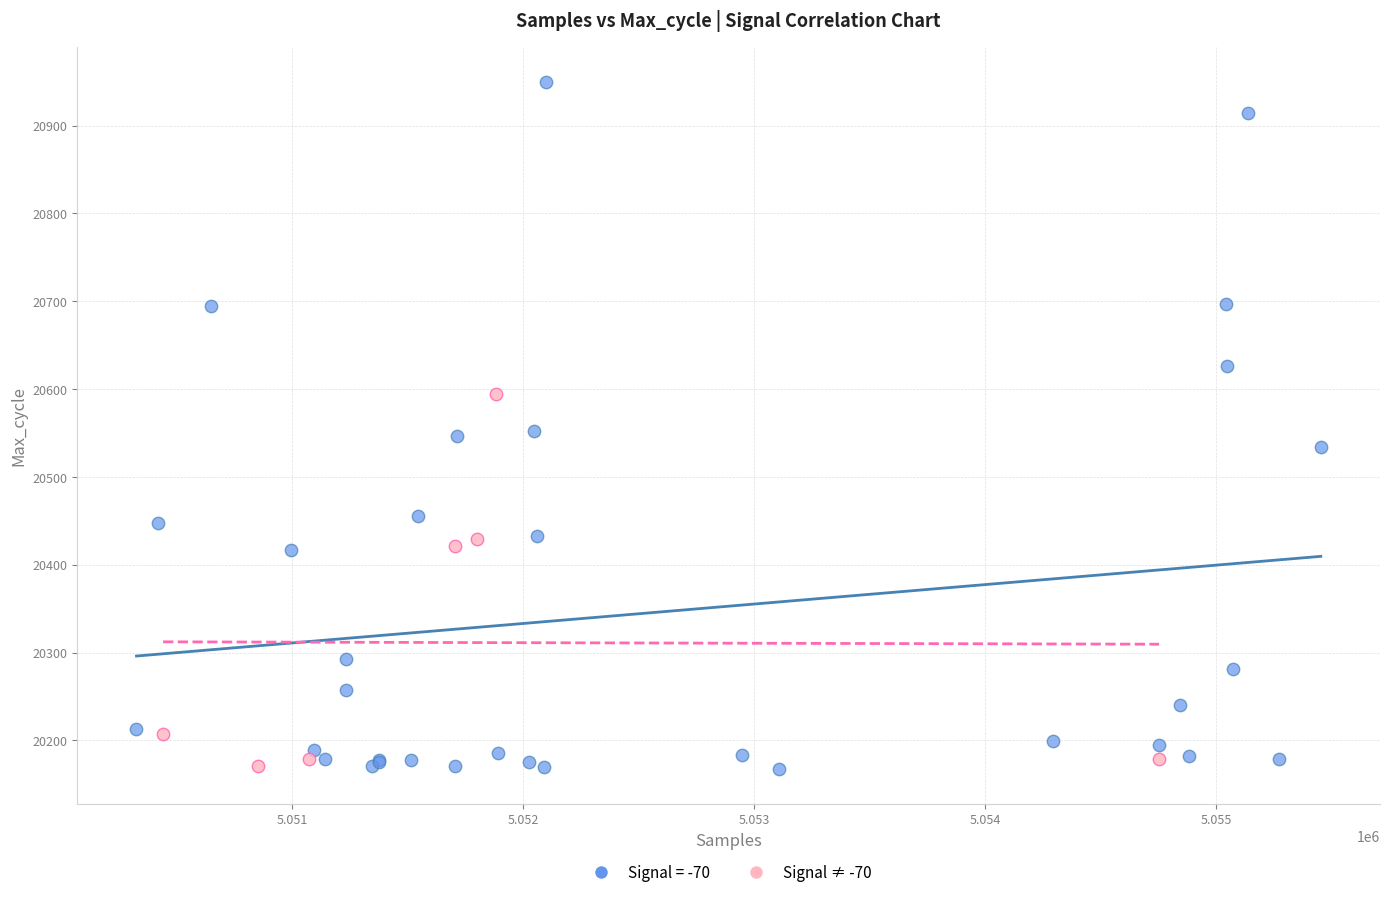

Which series reaches the maximum Y coordinate?

Signal = -70